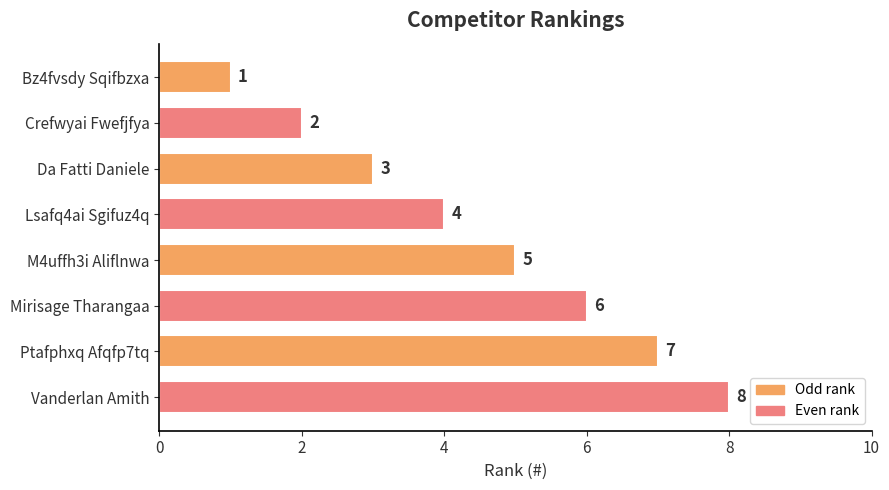

Between Vanderlan Amith and Da Fatti Daniele, which is larger?

Vanderlan Amith